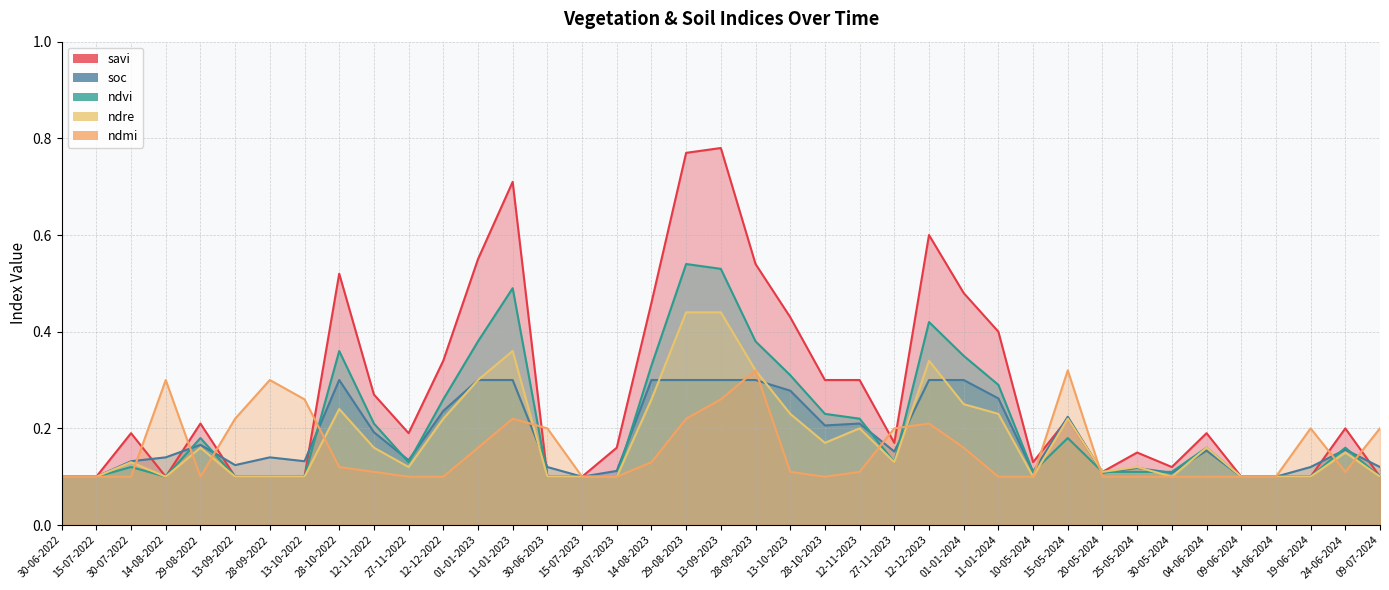

List the labels in order of ndre value, smallest first.

30-06-2022, 15-07-2022, 14-08-2022, 13-09-2022, 28-09-2022, 13-10-2022, 30-06-2023, 15-07-2023, 30-07-2023, 10-05-2024, 30-05-2024, 09-06-2024, 14-06-2024, 19-06-2024, 09-07-2024, 20-05-2024, 27-11-2022, 25-05-2024, 30-07-2022, 27-11-2023, 24-06-2024, 29-08-2022, 12-11-2022, 04-06-2024, 28-10-2023, 12-11-2023, 12-12-2022, 15-05-2024, 13-10-2023, 11-01-2024, 28-10-2022, 01-01-2024, 14-08-2023, 01-01-2023, 28-09-2023, 12-12-2023, 11-01-2023, 29-08-2023, 13-09-2023